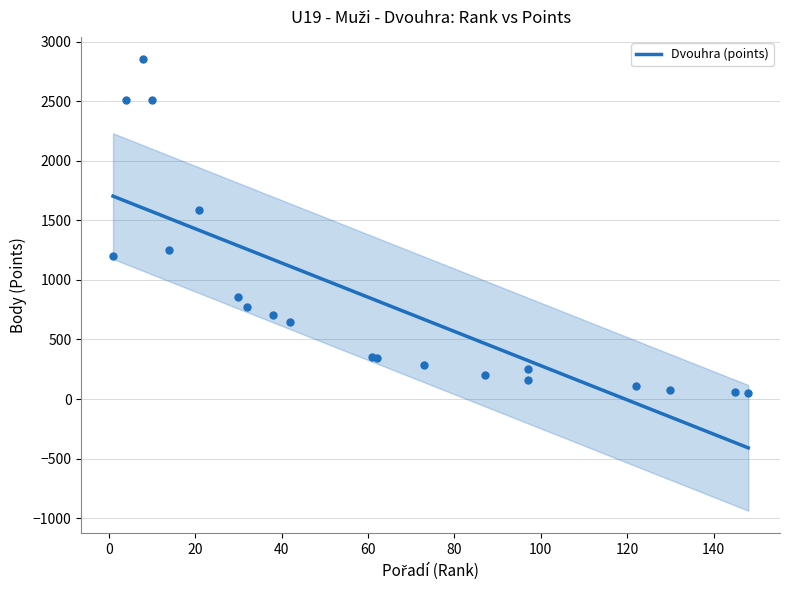

Between 120 and 80, which is larger?

80